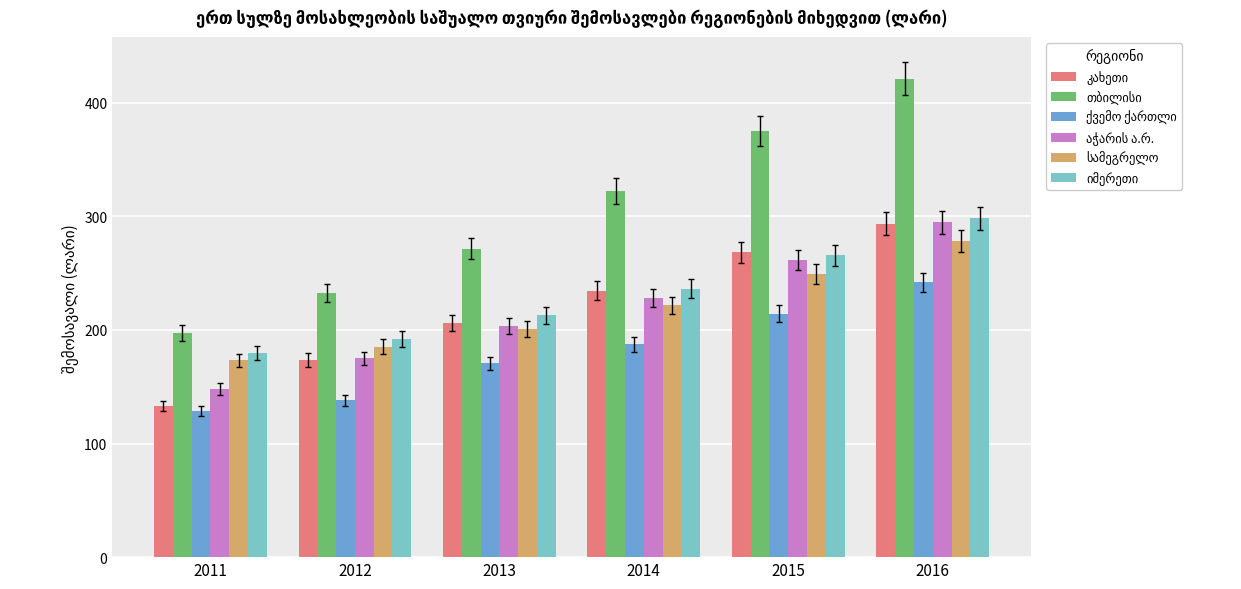

What is the total value across all series at 2015?

1634.2